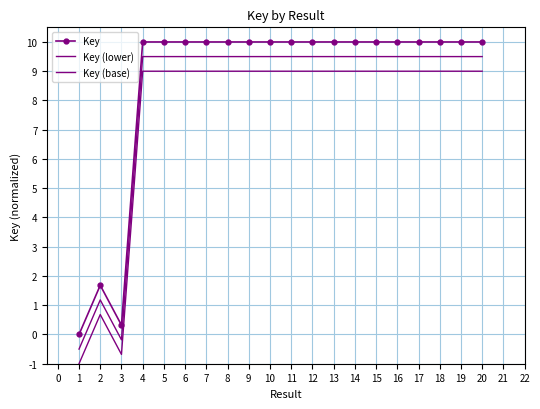

Which series has the largest total across all categories?

Key